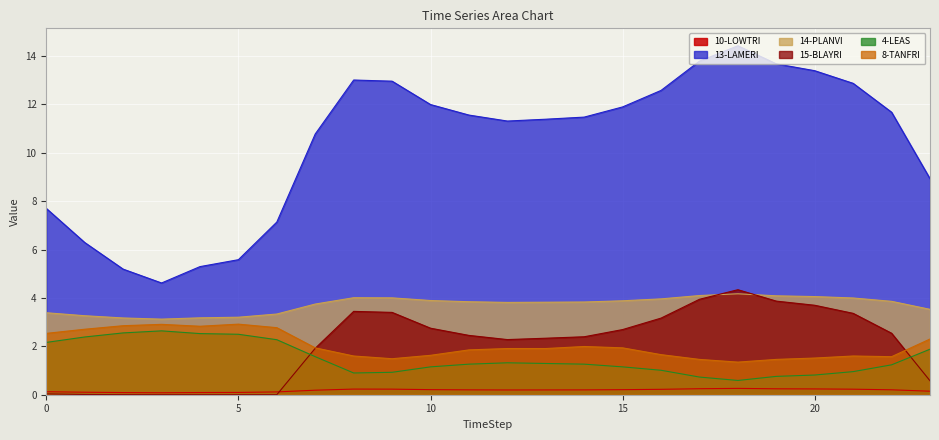

Which series changed the most between 5 and 17?

13-LAMERI